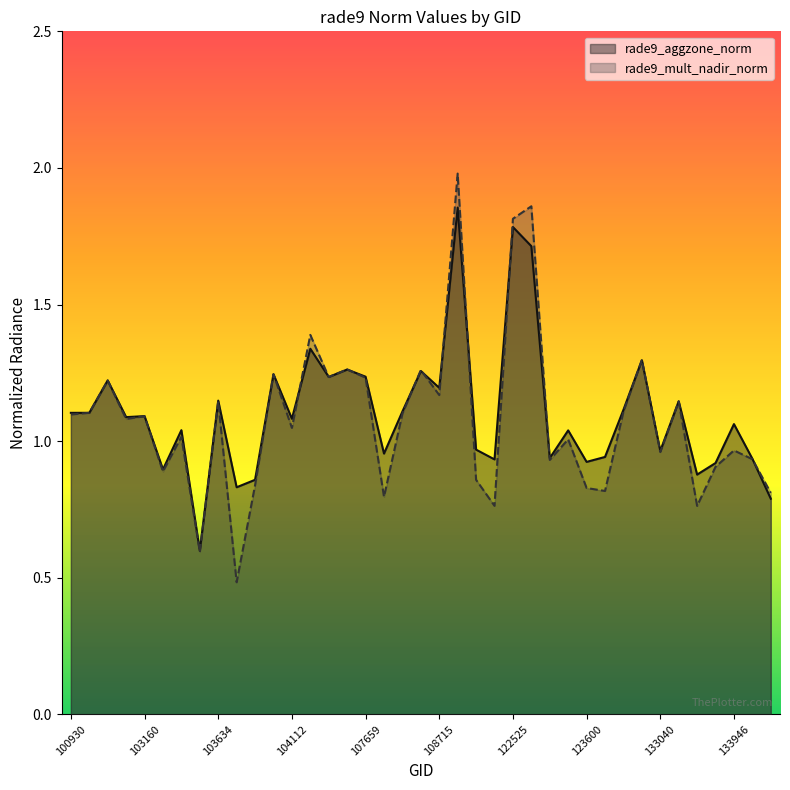

Which series changed the most between 122710 and 123775?

rade9_mult_nadir_norm